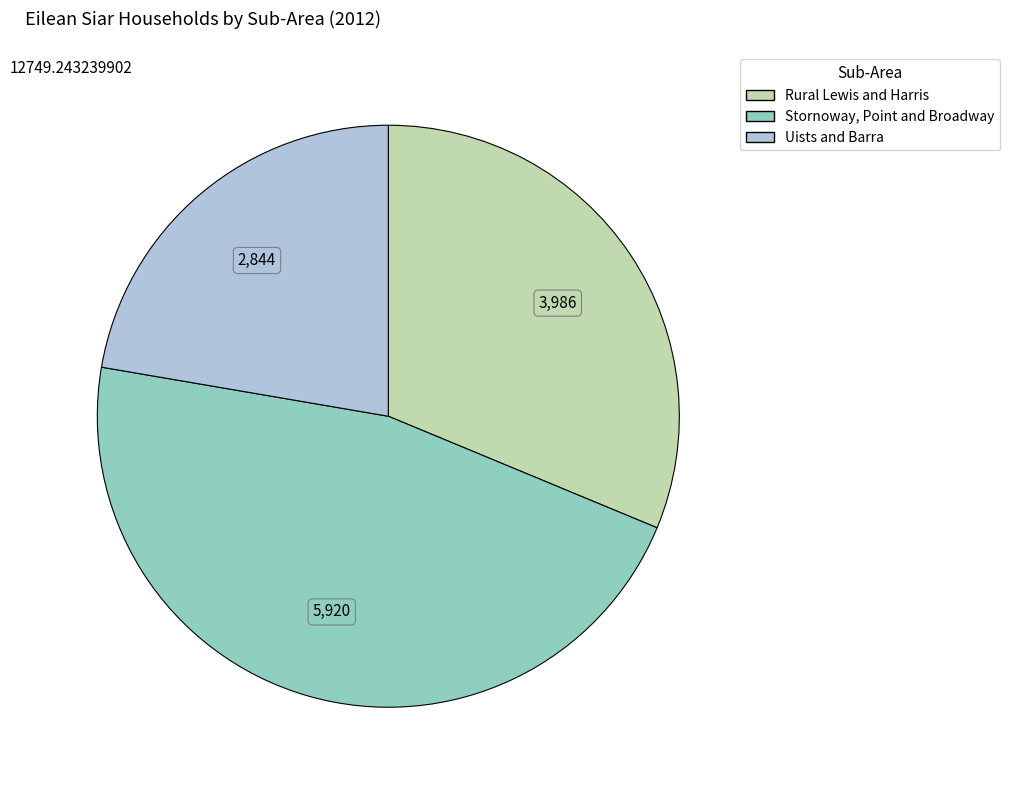

What is the largest slice in the pie chart?

Stornoway, Point and Broadway